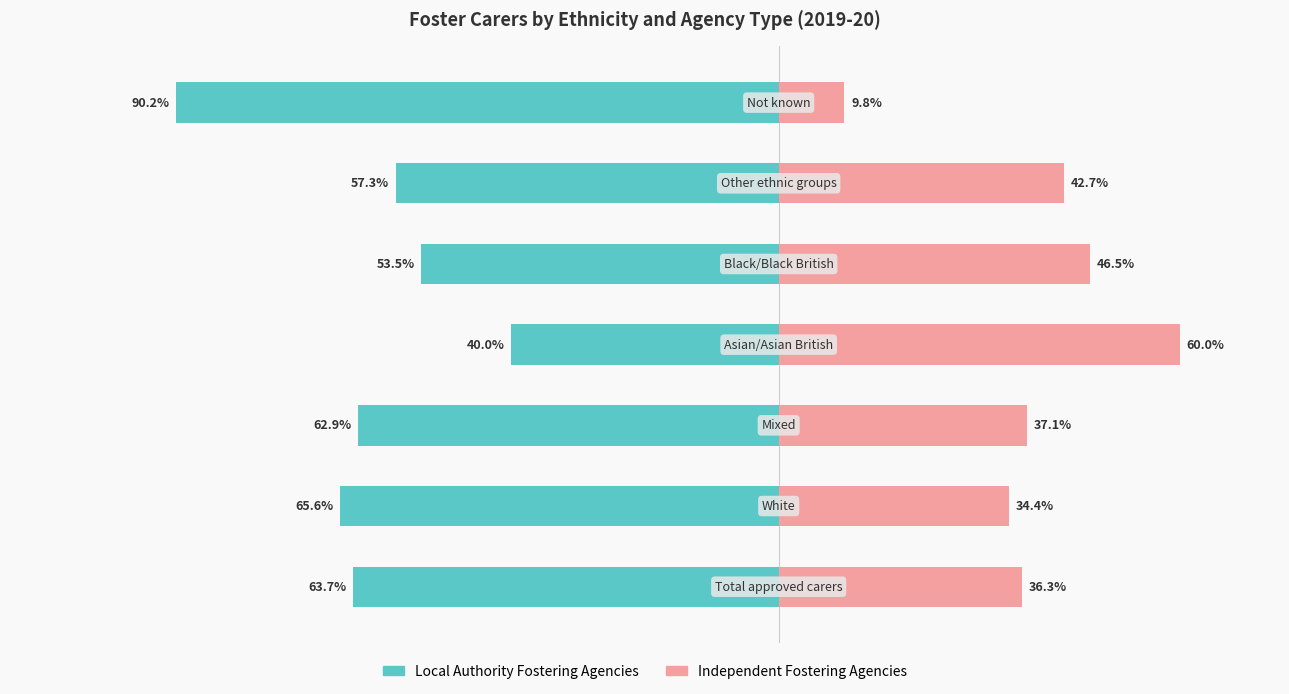

What is the total value across all series at 6?

-80.3